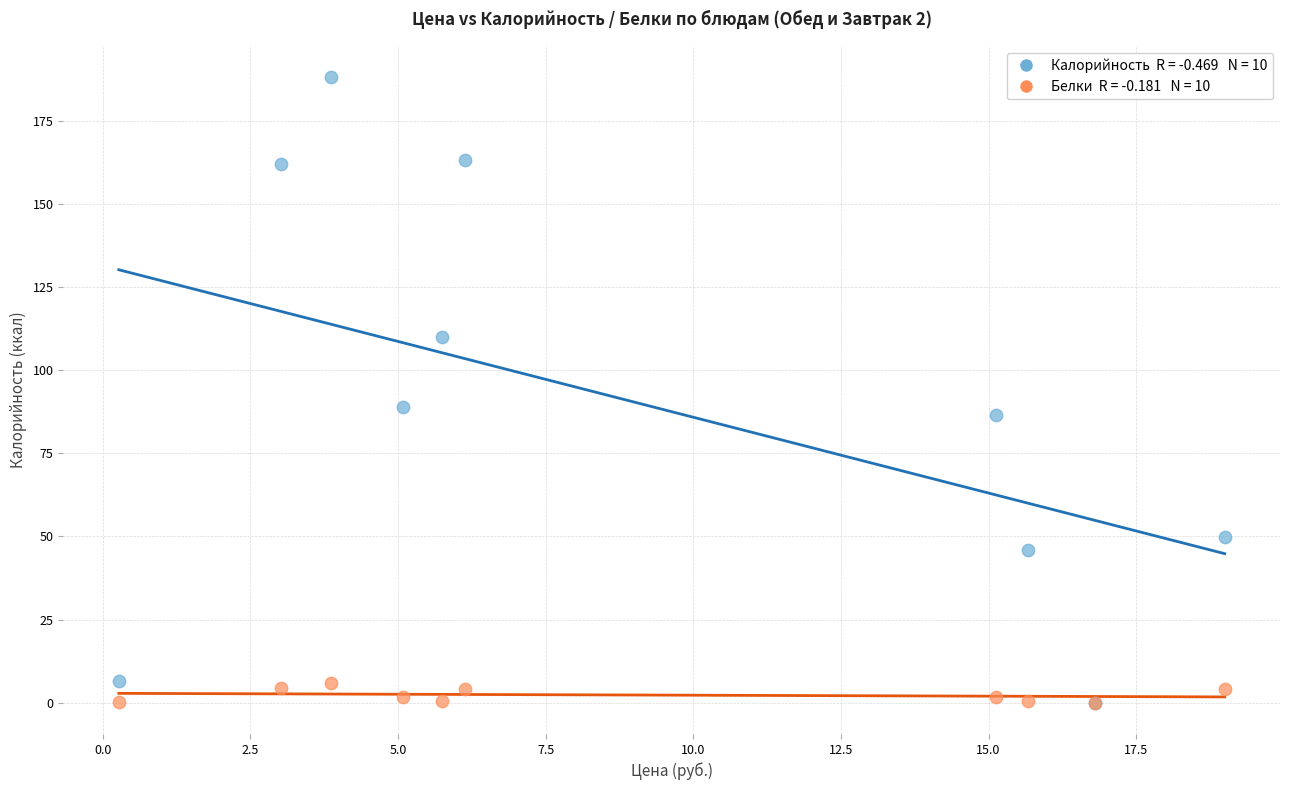

Across all series, what Y value is closest to 94?

88.8